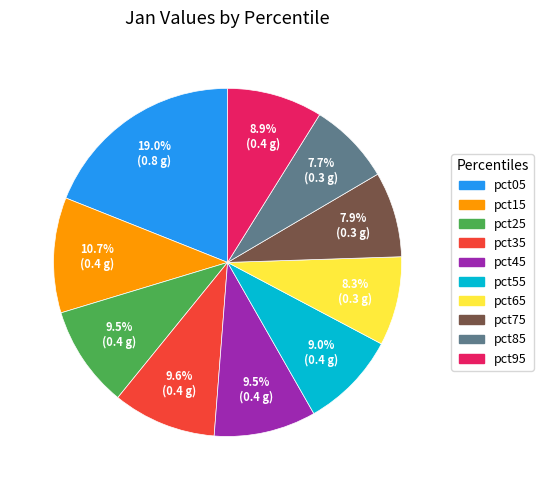

True or false: pct35 accounts for 10% of the total.

True